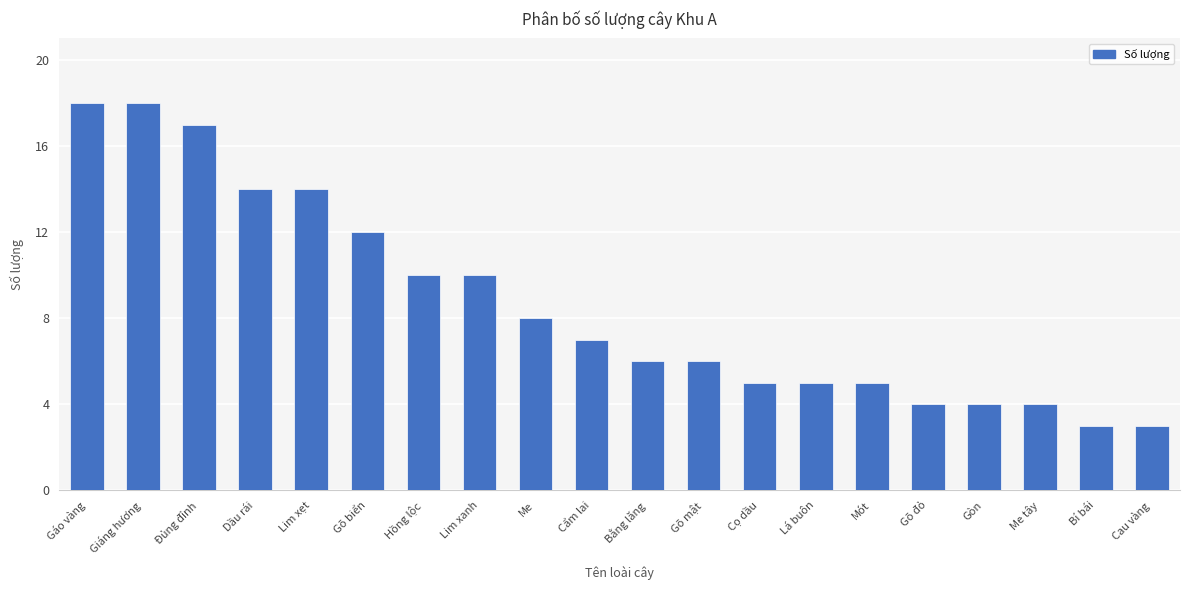

What is the sum of the values at Mót and Hồng lộc?

15